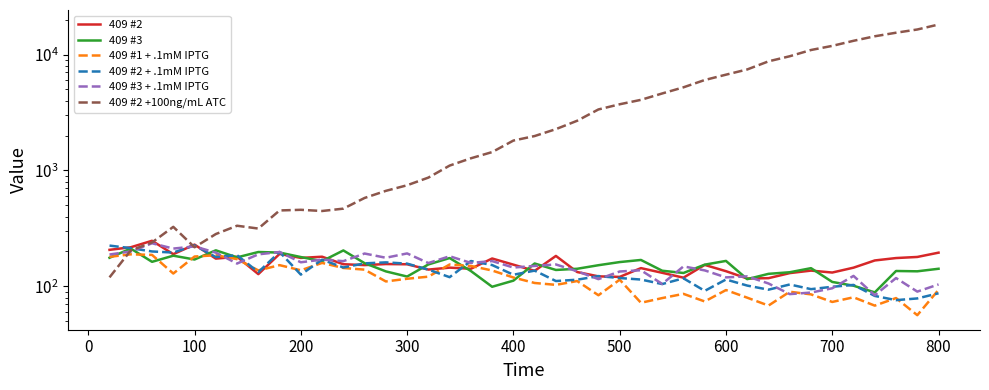

Which series has the largest total across all categories?

409 #2 +100ng/mL ATC